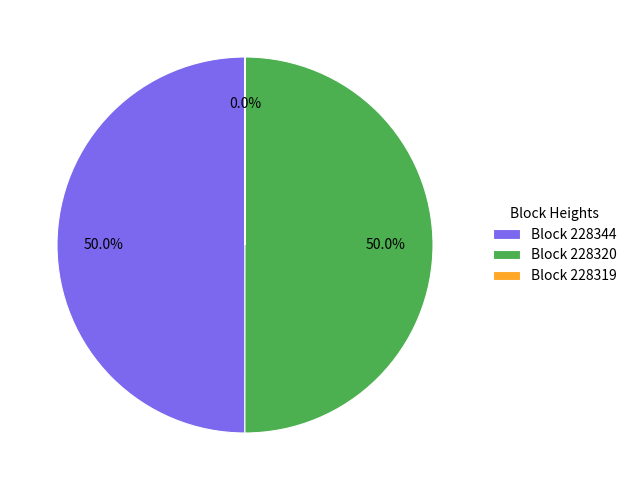

Combined, do Block 228344 and Block 228320 account for over 50%?

Yes